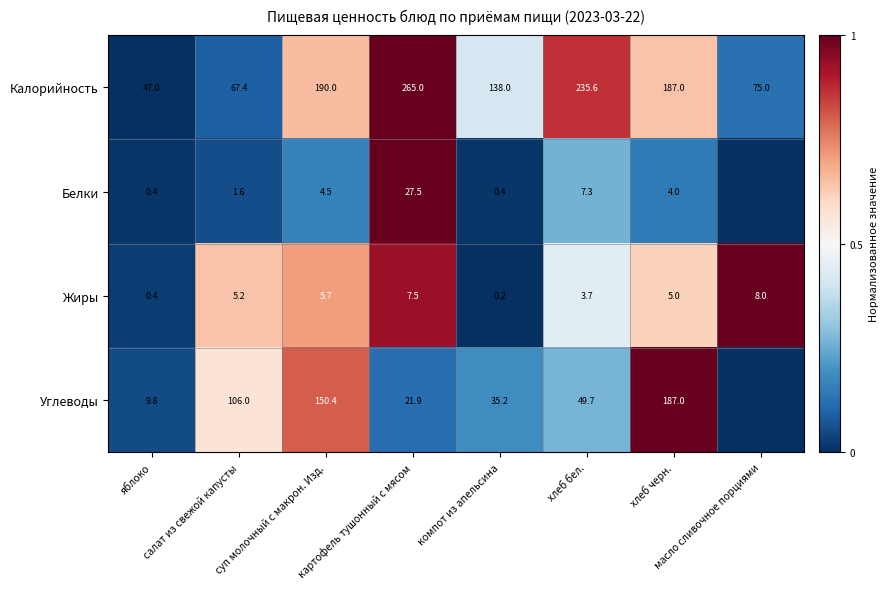

What is the difference between the second highest and second lowest values in the Калорийность series?

168.2